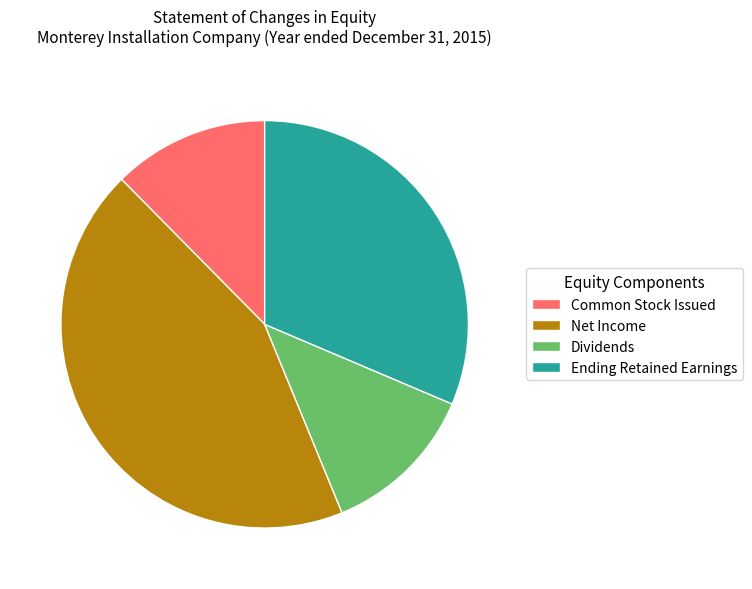

Which has a higher value, Ending Retained Earnings or Common Stock Issued?

Ending Retained Earnings